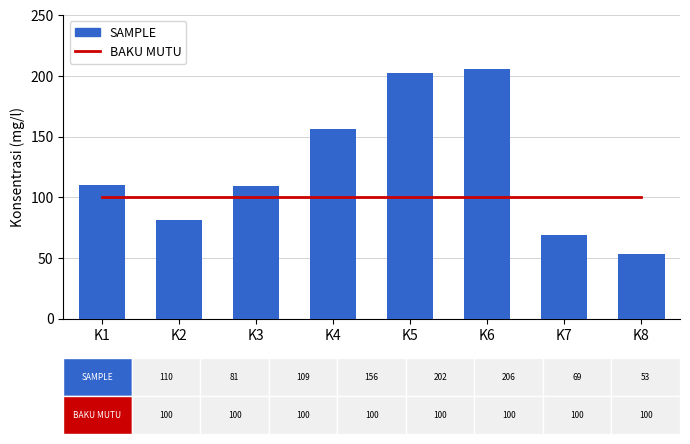

Reading right to left, list all the values displayed in this chart.

BAKU MUTU: K8=100	K7=100	K6=100	K5=100	K4=100	K3=100	K2=100	K1=100
SAMPLE: K8=53	K7=69	K6=206	K5=202	K4=156	K3=109	K2=81	K1=110